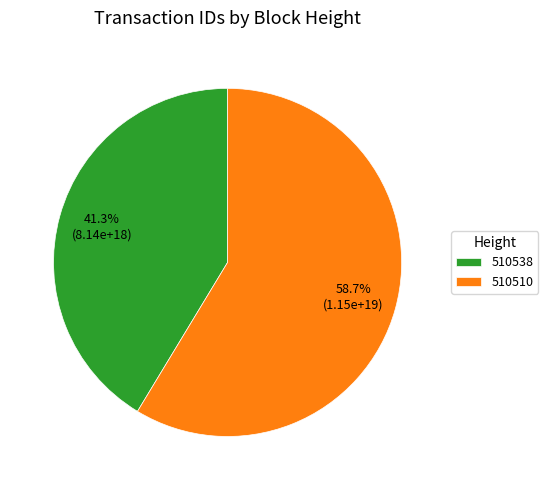

Which has a higher value, 510510 or 510538?

510510